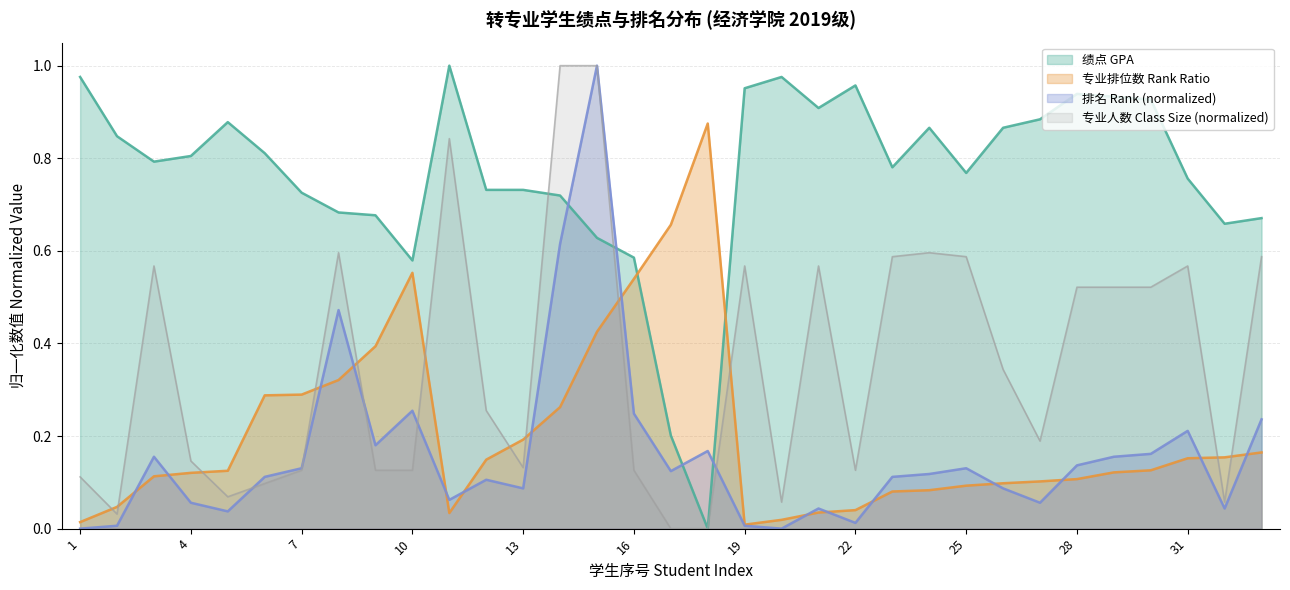

Which series has the largest total across all categories?

绩点 GPA